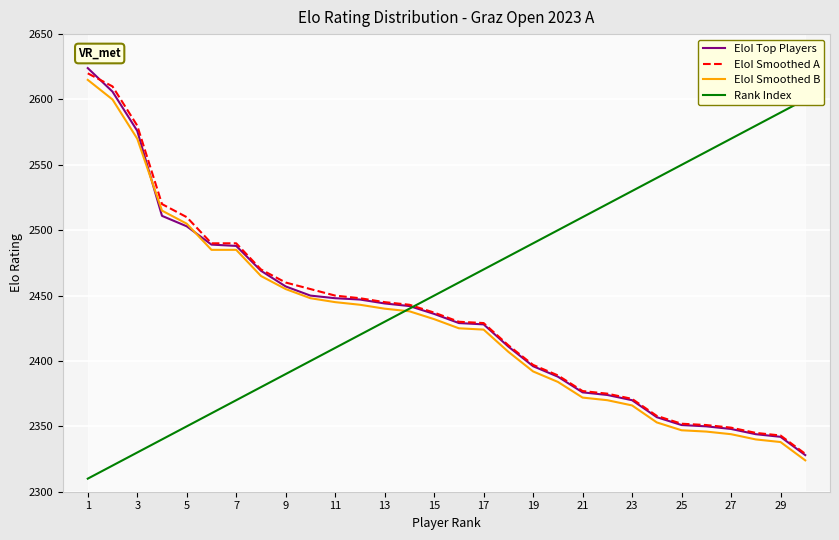

True or false: EloI Smoothed B has a value of 2347 at 25.

True